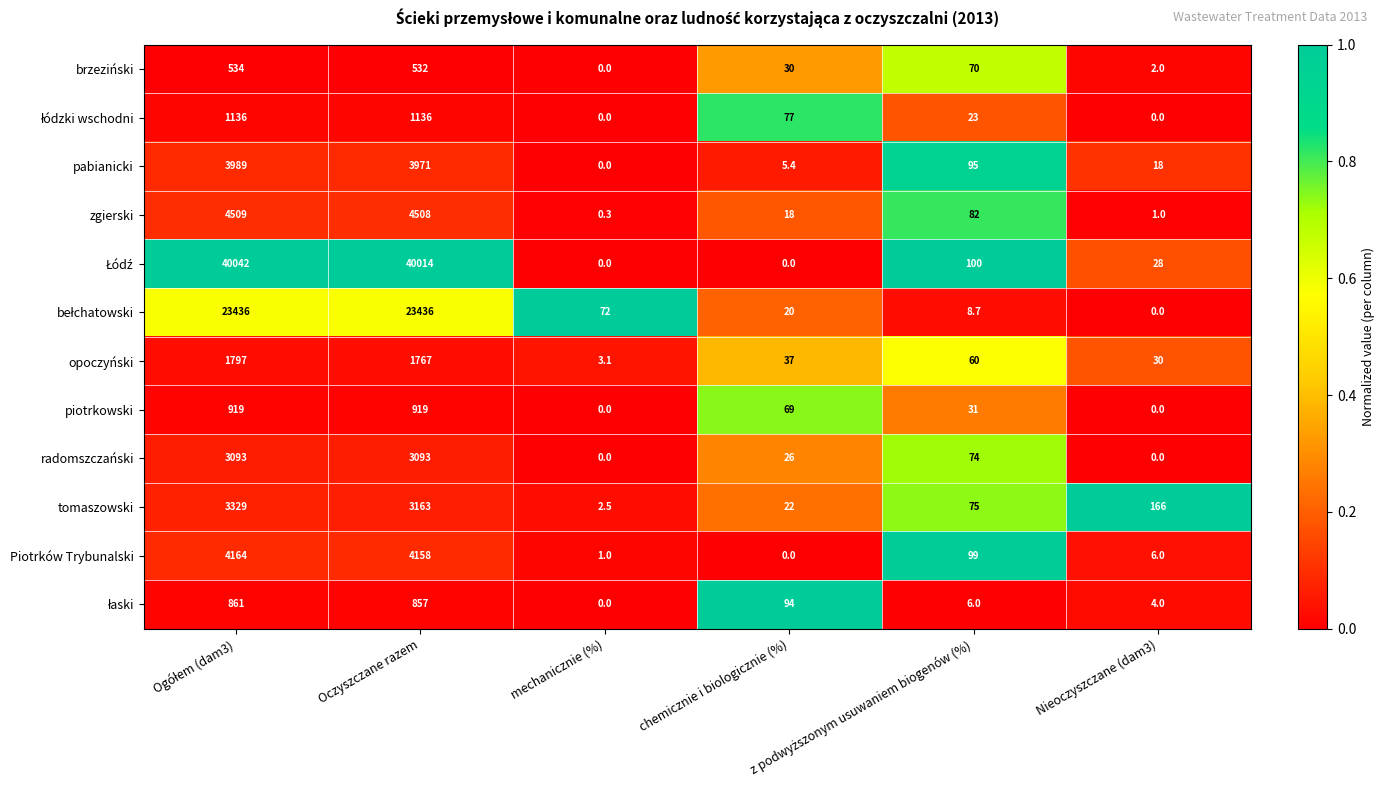

What is the maximum value shown in the chart?

40042.0